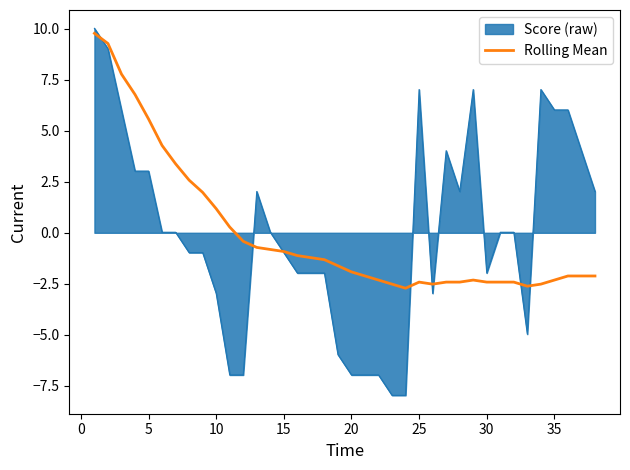

What is the maximum value for Rolling Mean?

9.8